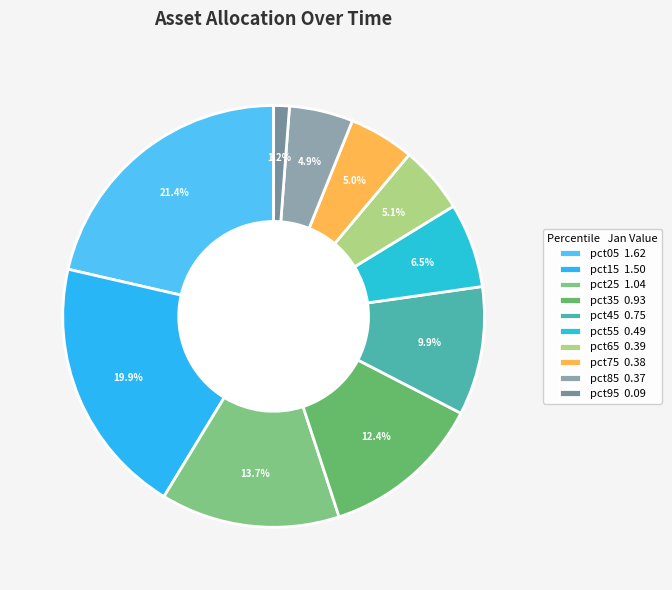

To the nearest percent, what portion does pct05 represent?

21%